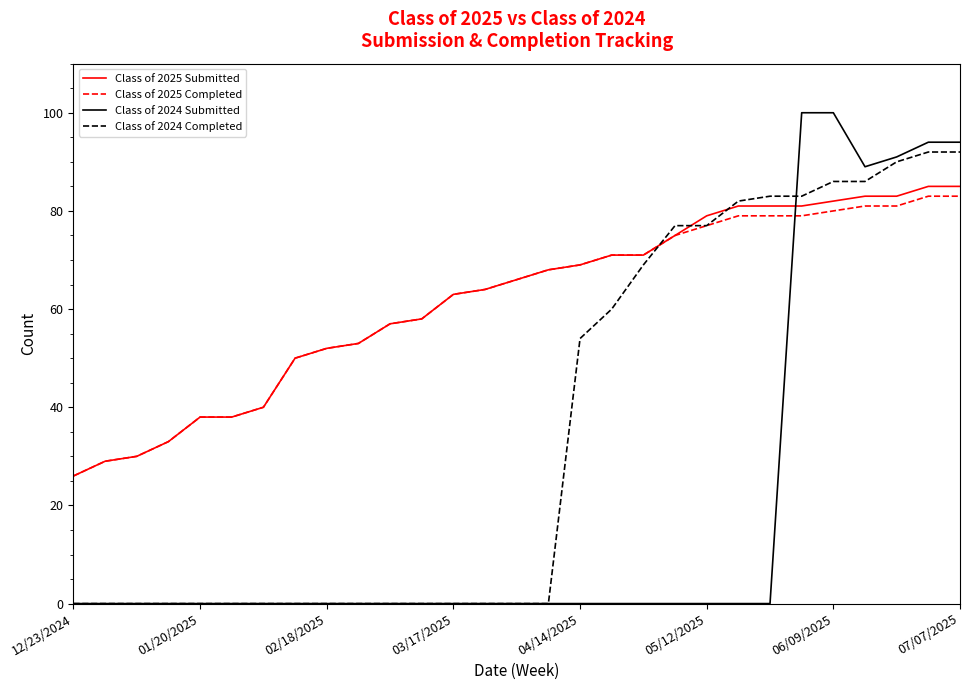

Which series ends up on top after the final intersection of Class of 2024 Submitted and Class of 2025 Submitted?

Class of 2024 Submitted